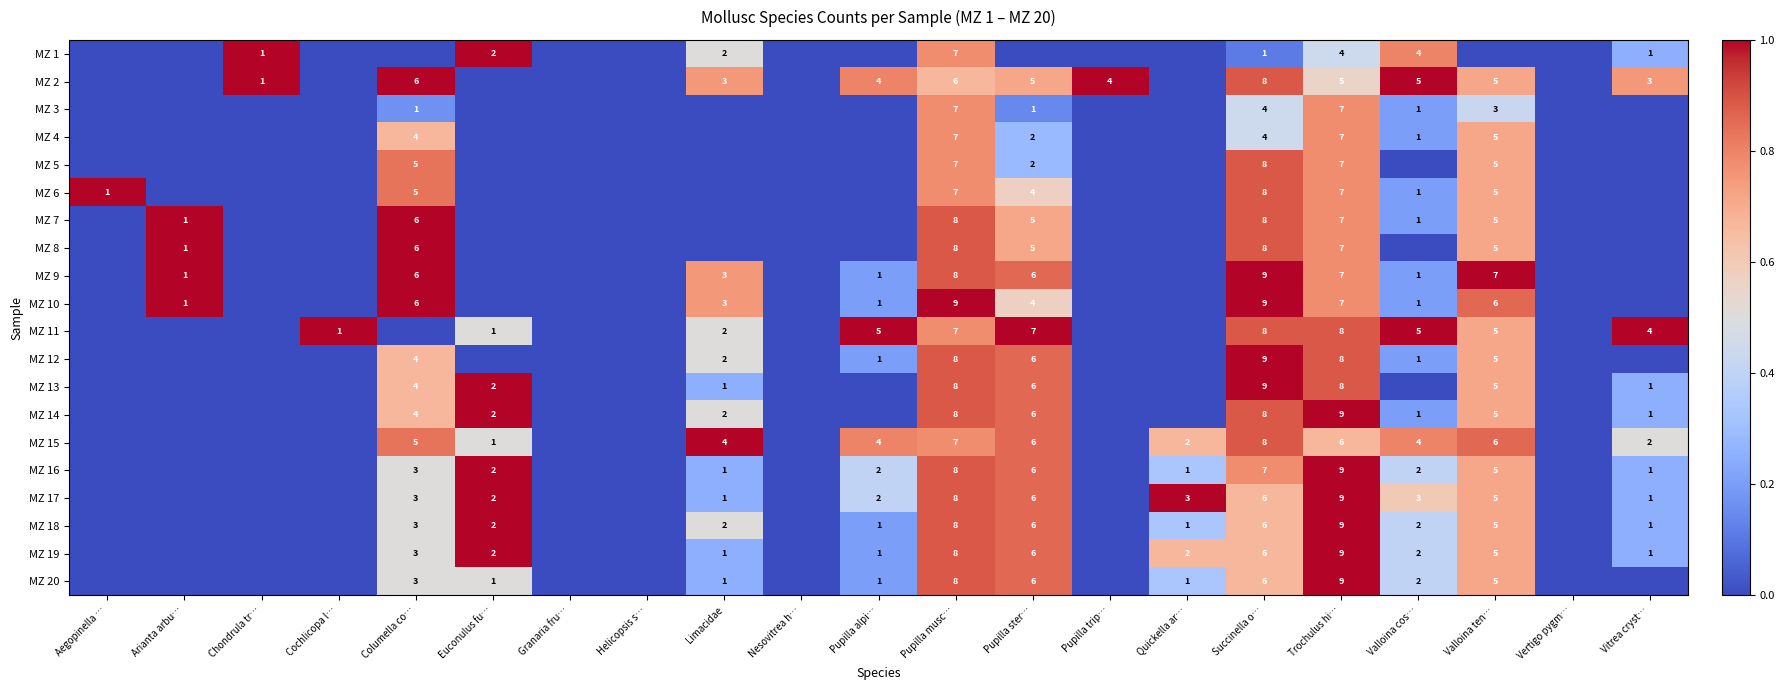

The MZ 4 series shows 7 at Pupilla musc…. True or false?

True